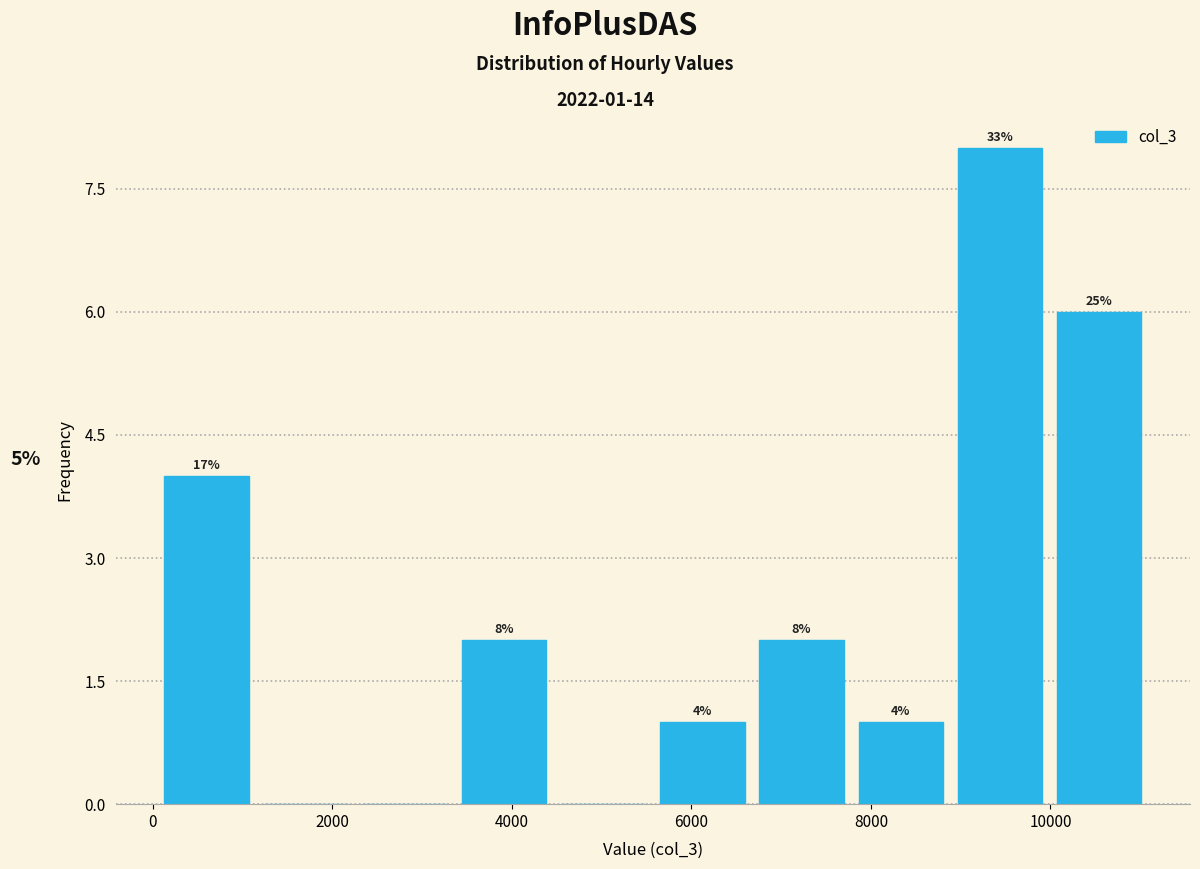

Which range on the x-axis has the tallest bar?

8800 to 10000